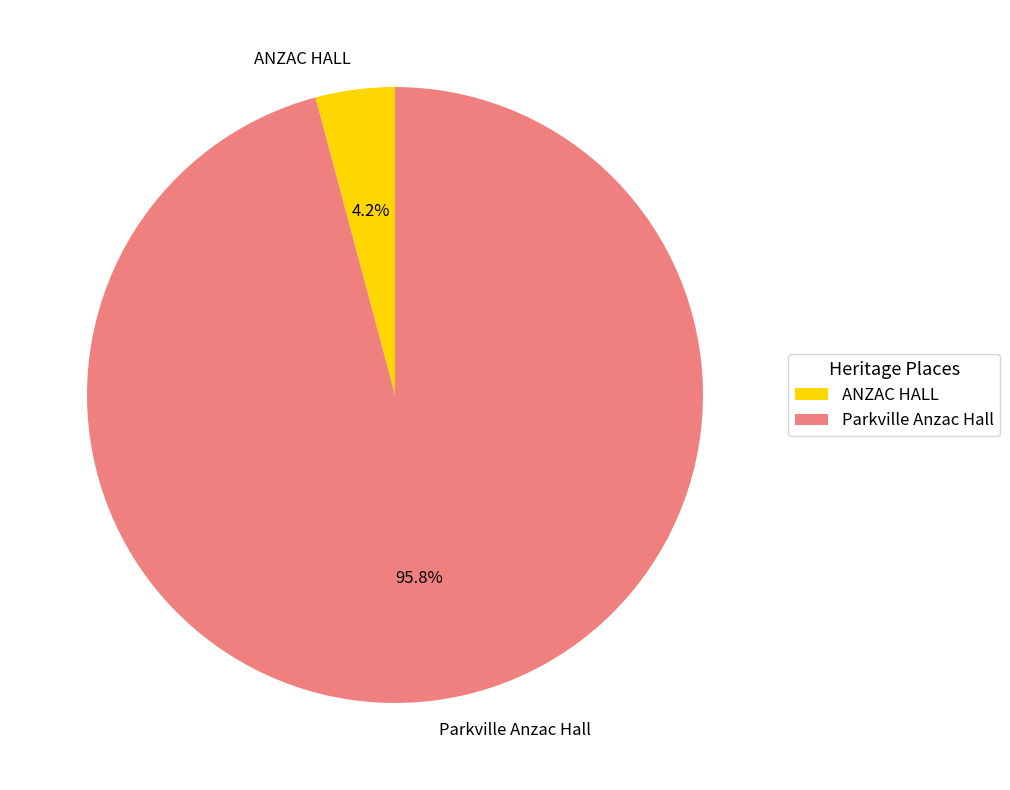

Does Parkville Anzac Hall represent more than half of the total?

Yes